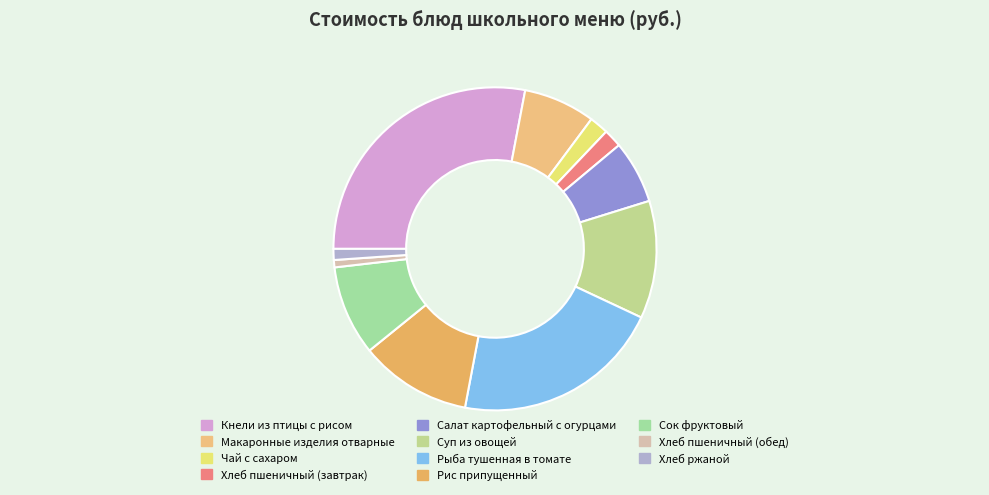

Is there a majority slice in this chart?

No